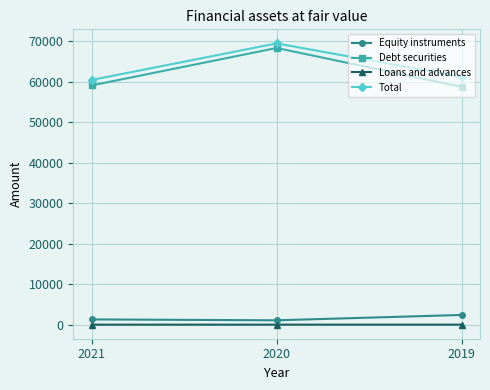

What is the spread (max minus min) of values at 2019?

61150